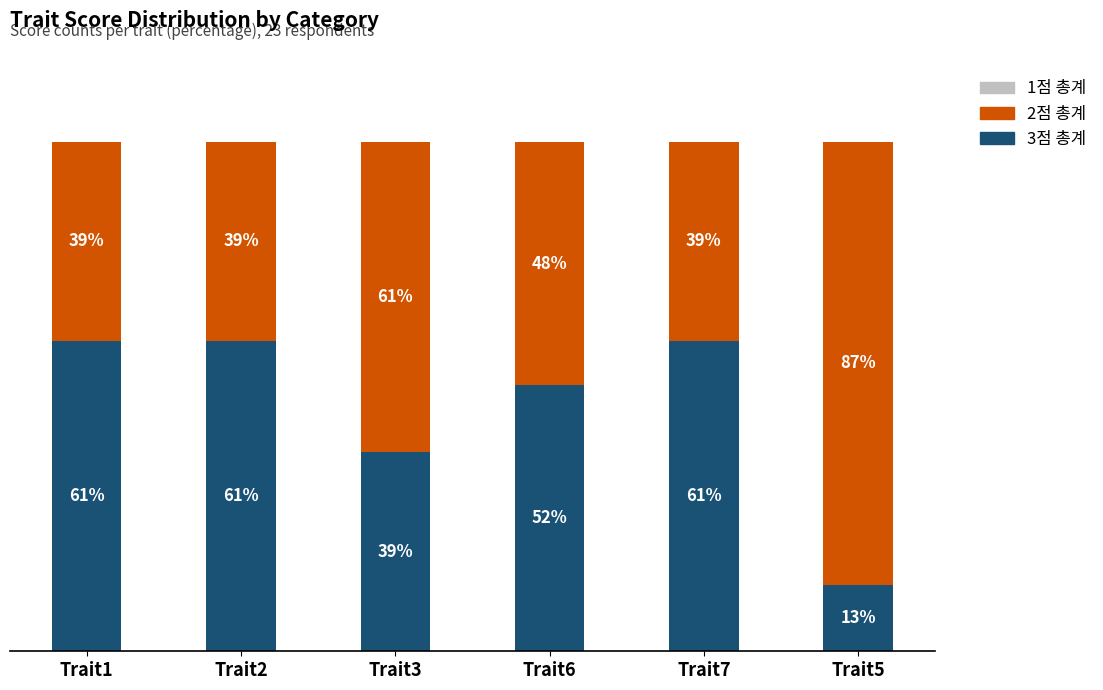

Are the bars grouped side by side (vs. stacked)?

No